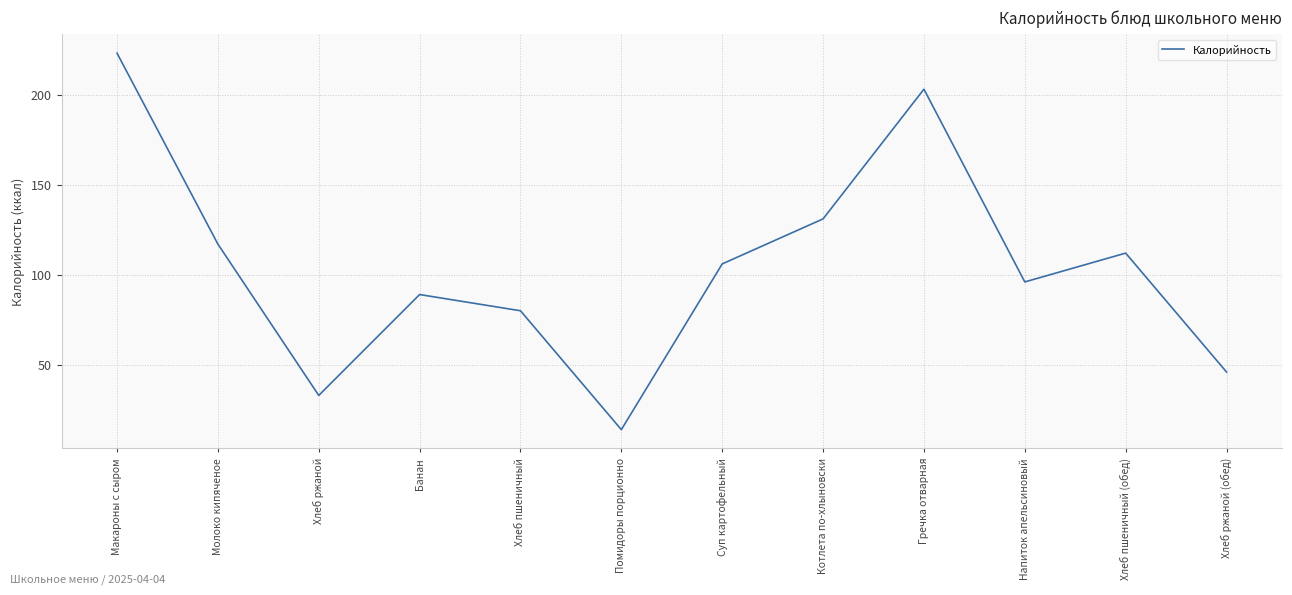

How many lines are shown in the chart?

1